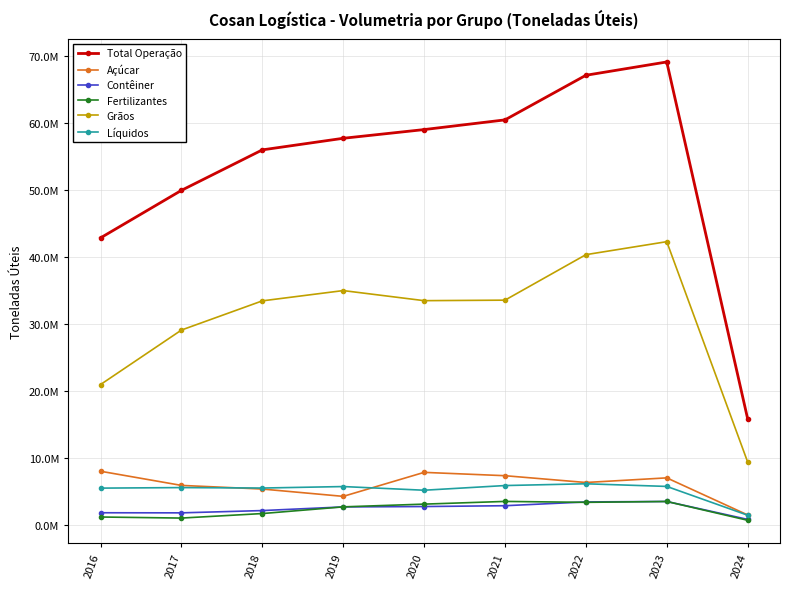

In Total Operação, how many points are higher than both neighbors (excluding endpoints)?

1